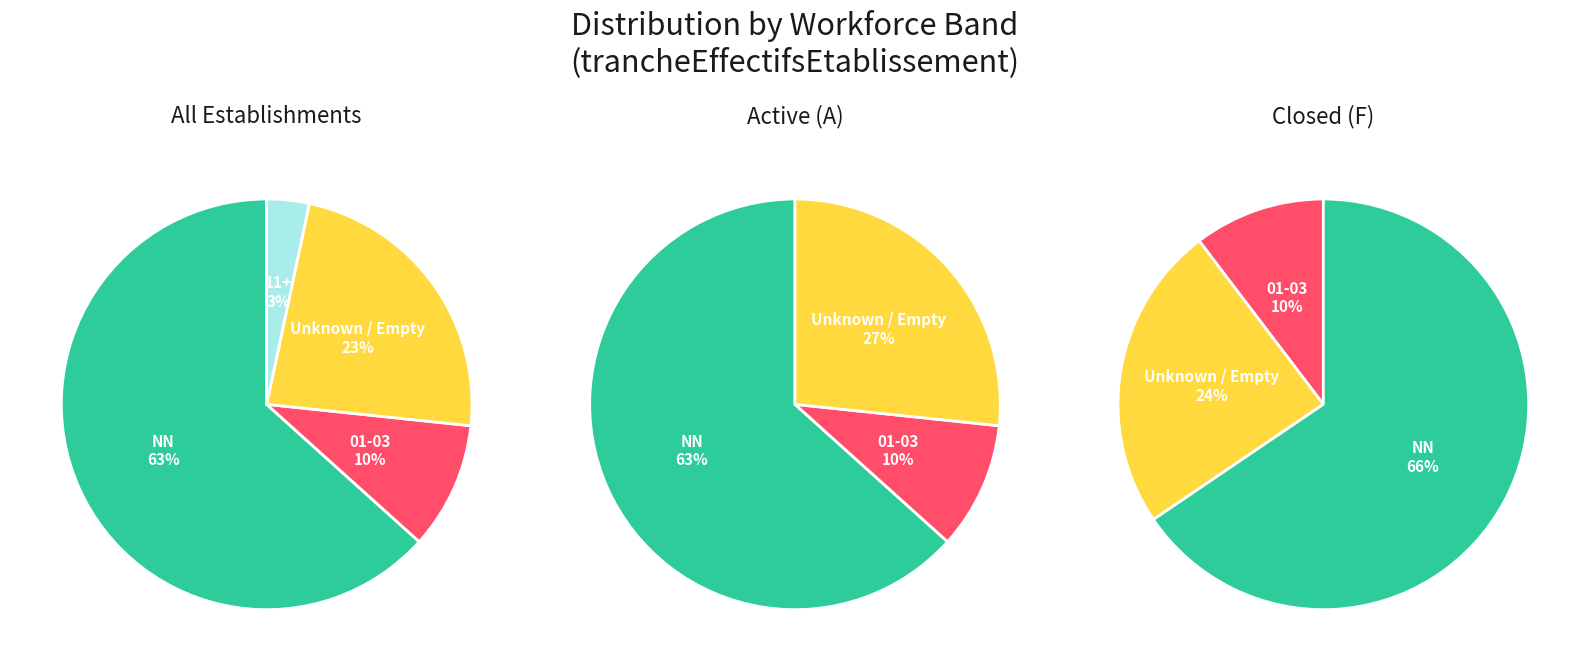

To the nearest percent, what portion does NN represent?

63%